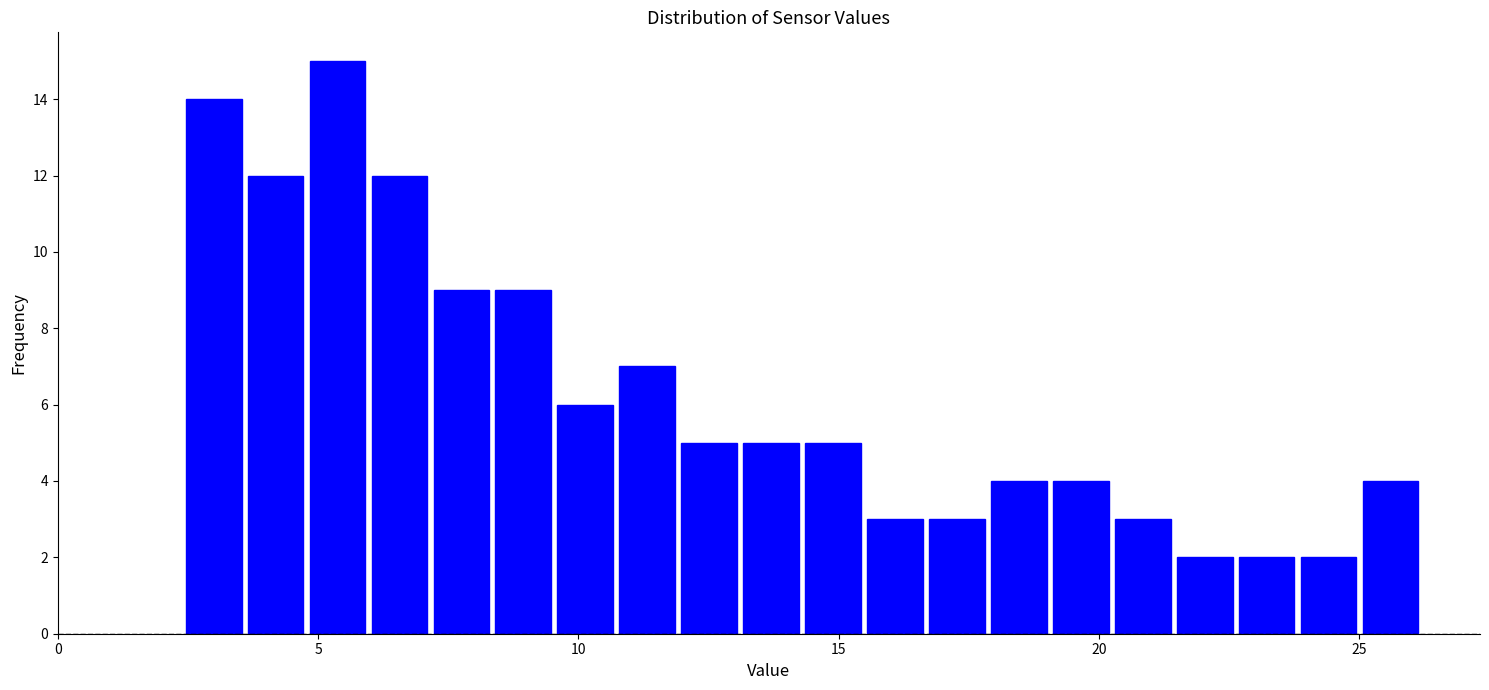

Read against the x-axis, roughly where is the centre of the tallest bar?

5.5